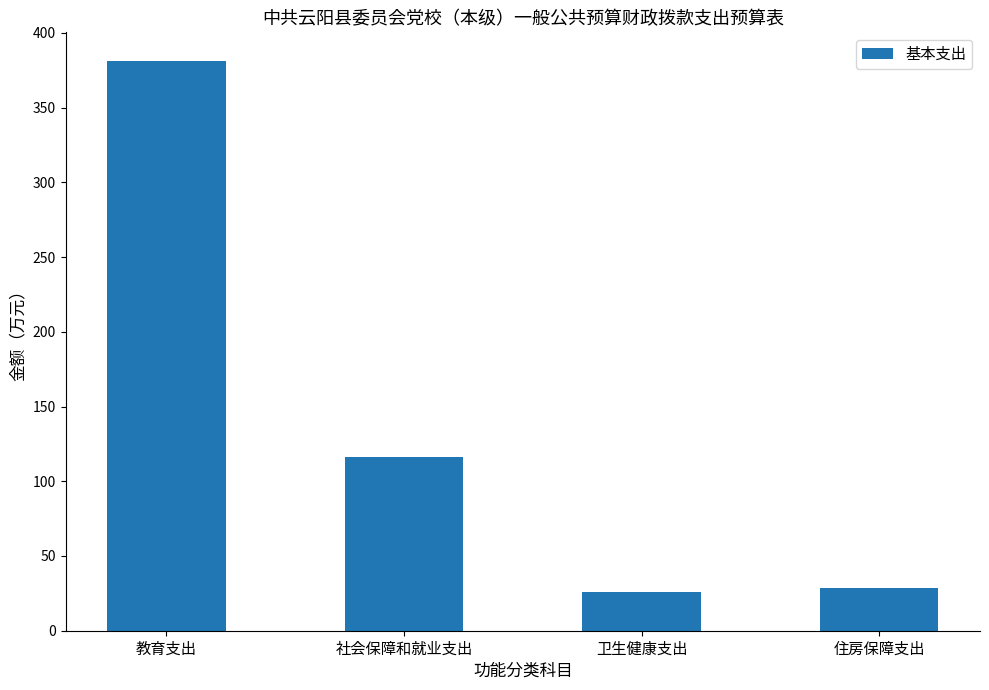

What is the minimum value shown in the chart?

25.8